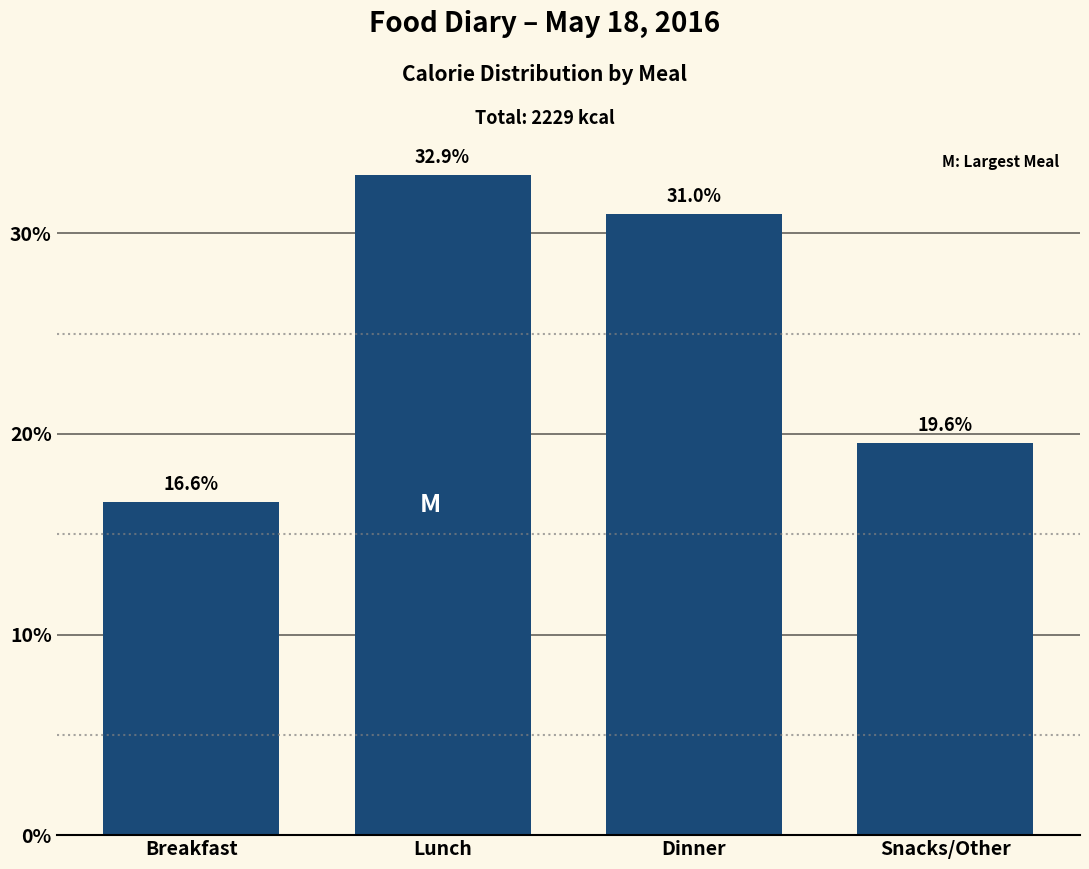

Reading right to left, what are all the values shown in this chart?

Snacks/Other=19.6	Dinner=31.0	Lunch=32.9	Breakfast=16.6